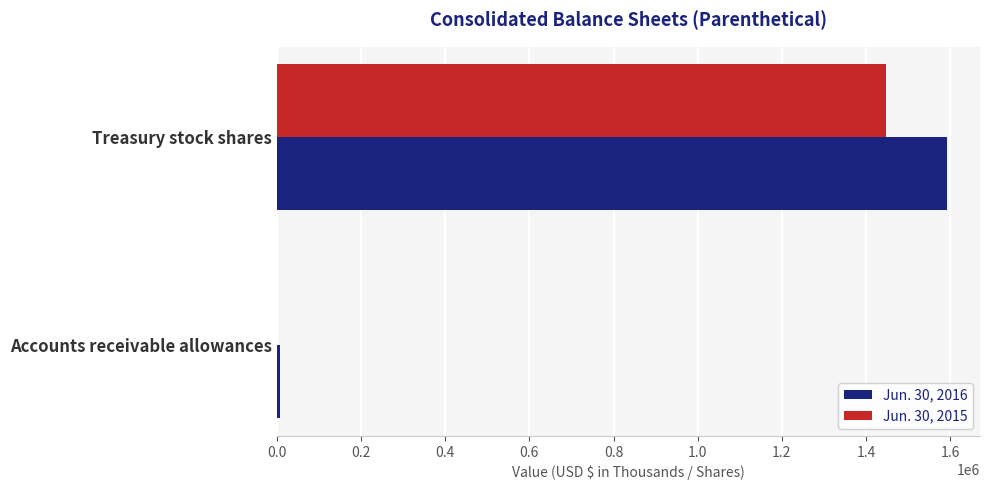

Count the Jun. 30, 2015 values in the range 561 to 1447394.

2